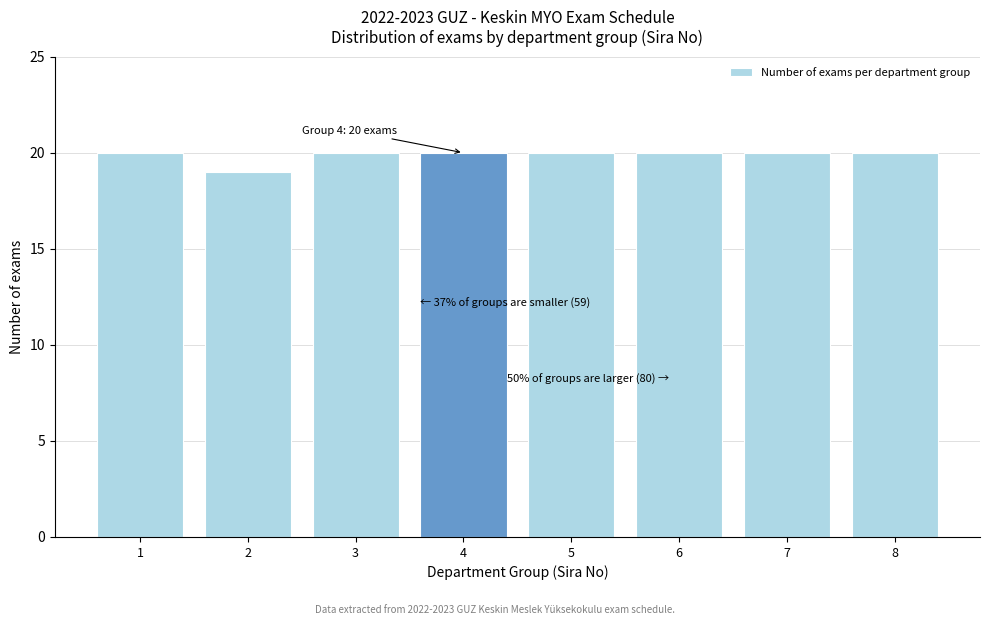

Reading left to right, list all the values displayed in this chart.

1=20	2=19	3=20	4=20	5=20	6=20	7=20	8=20